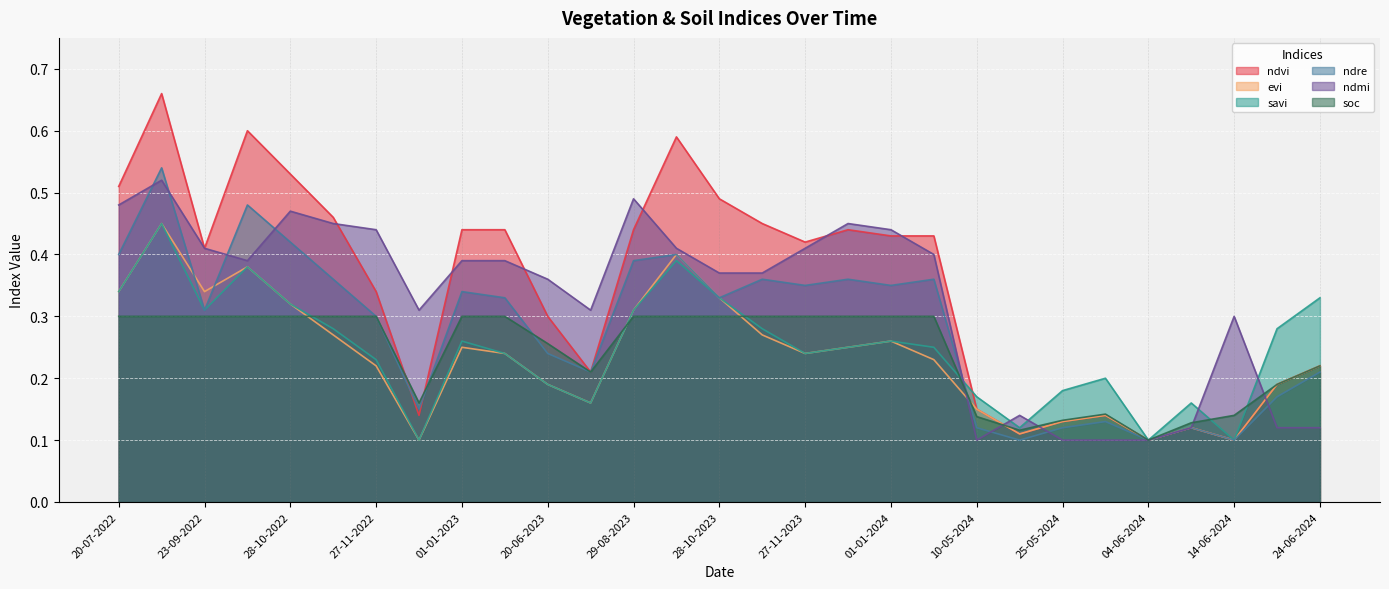

Which series ends up on top after the final intersection of savi and soc?

savi